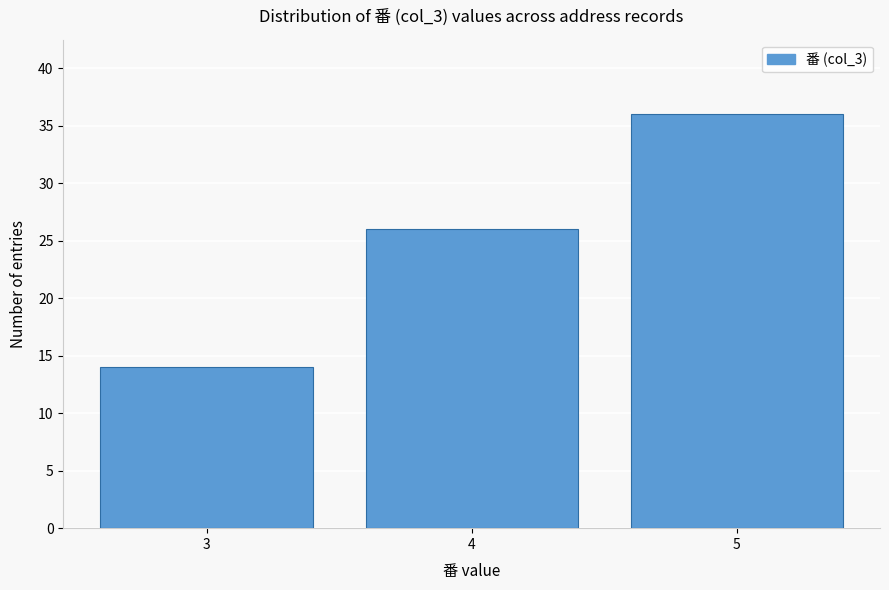

Reading left to right, what are all the values shown in this chart?

3=14	4=26	5=36